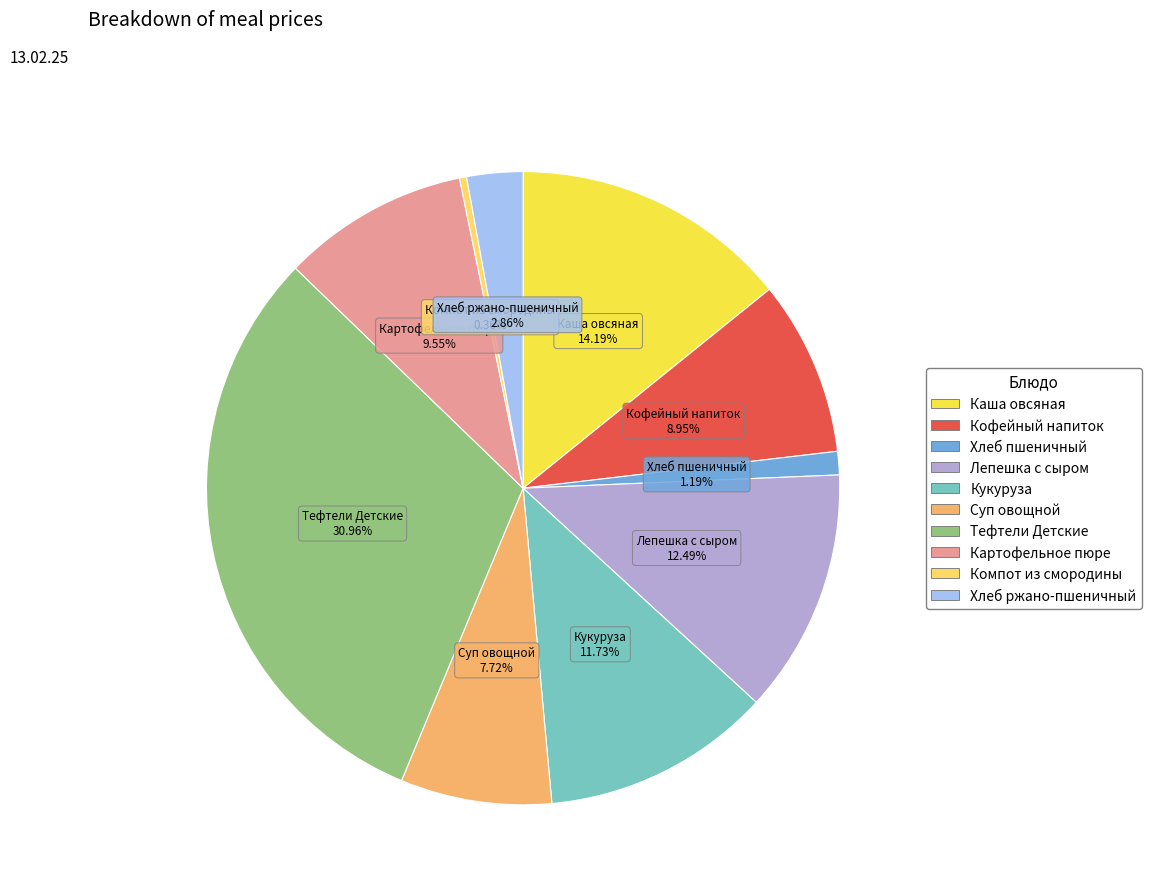

To the nearest percent, what is the combined percentage of Хлеб пшеничный and Картофельное пюре?

11%